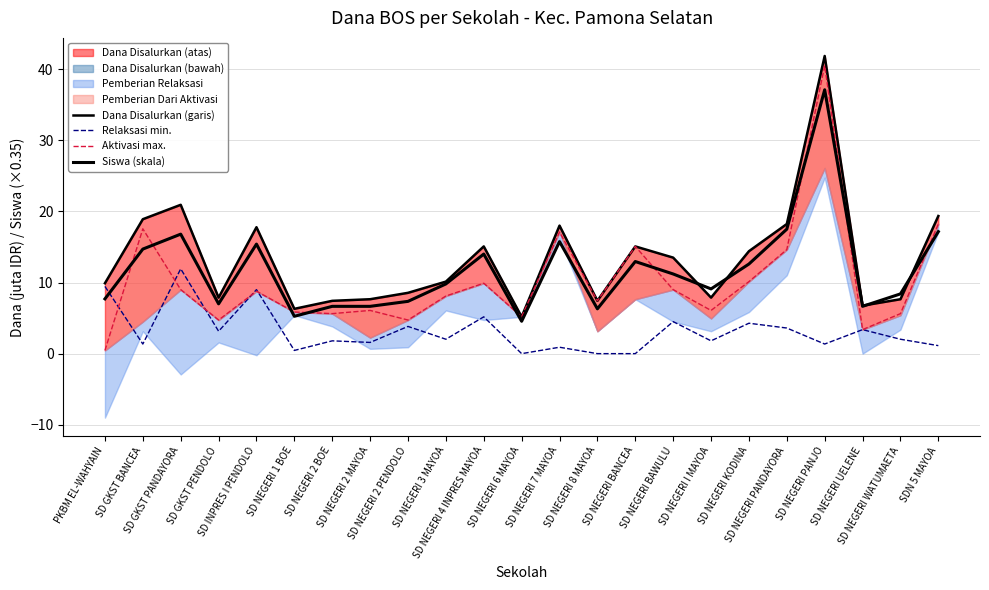

What is the label of the 9th point from the right?

SD NEGERI BANCEA